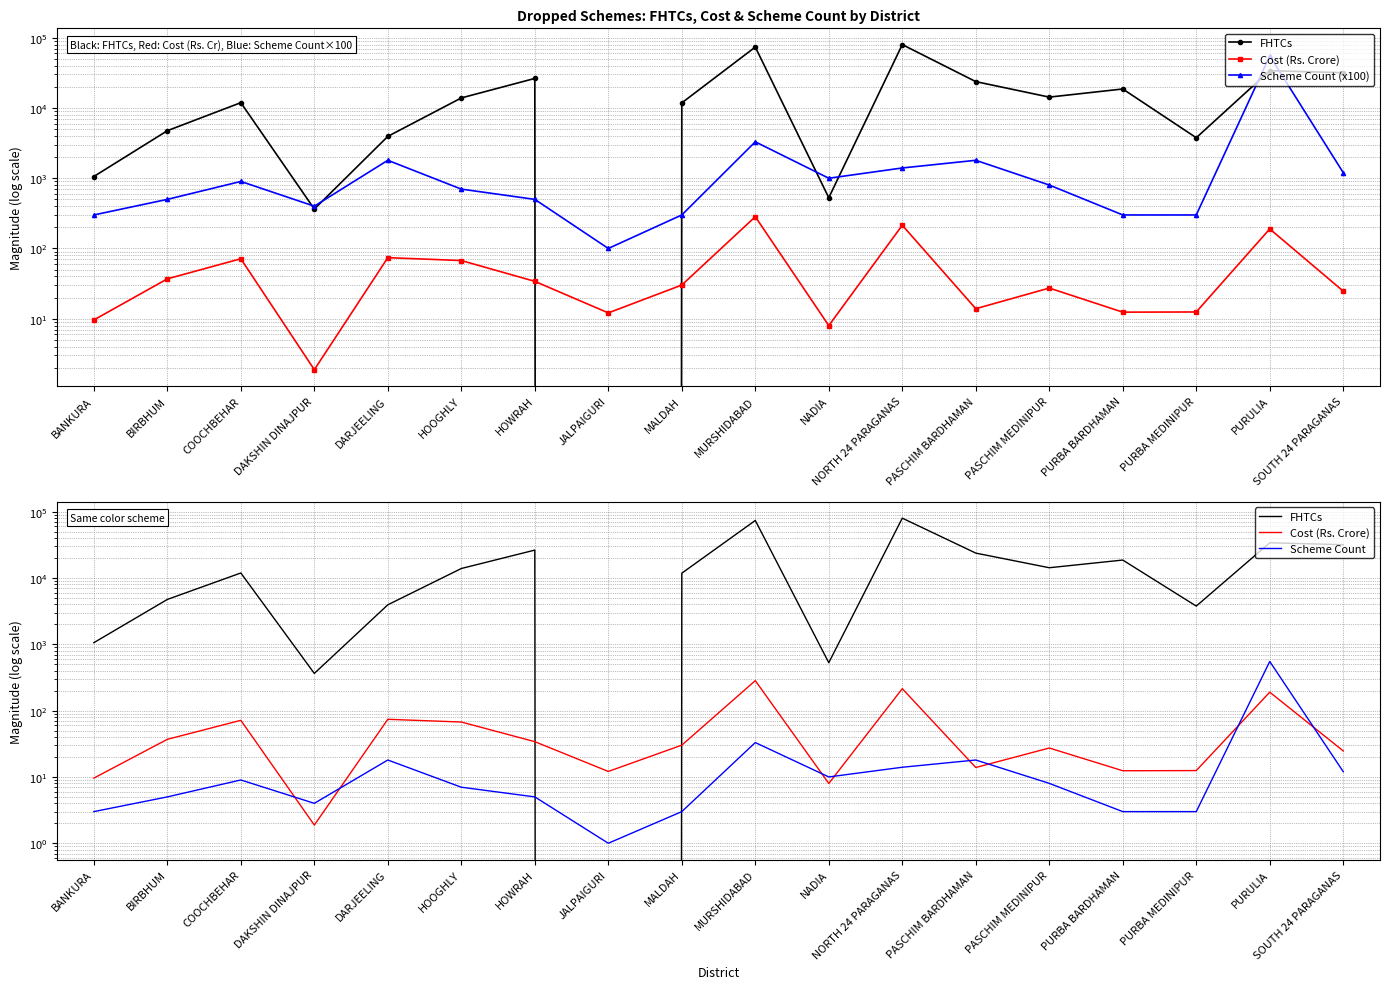

Rank the categories by FHTCs value from lowest to highest.

JALPAIGURI, DAKSHIN DINAJPUR, NADIA, BANKURA, PURBA MEDINIPUR, DARJEELING, BIRBHUM, MALDAH, COOCHBEHAR, HOOGHLY, PASCHIM MEDINIPUR, PURBA BARDHAMAN, PASCHIM BARDHAMAN, HOWRAH, SOUTH 24 PARAGANAS, PURULIA, MURSHIDABAD, NORTH 24 PARAGANAS